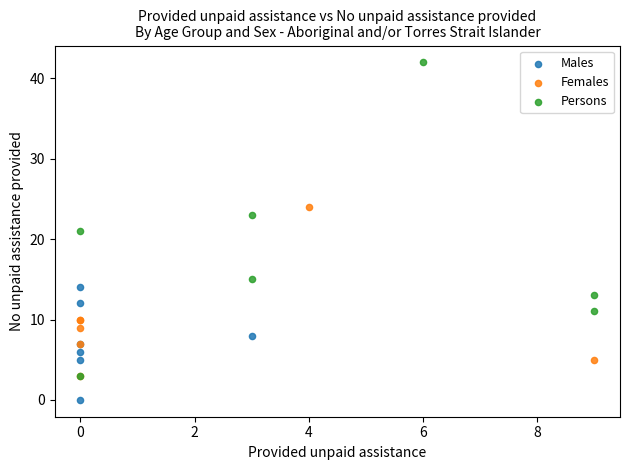

Which series has the largest Y range (max minus min)?

Persons